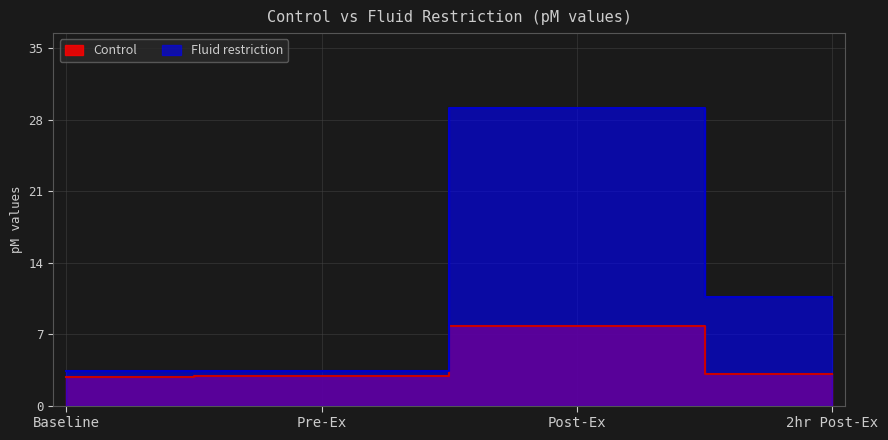

How many values in the Fluid restriction series are below 10?

2